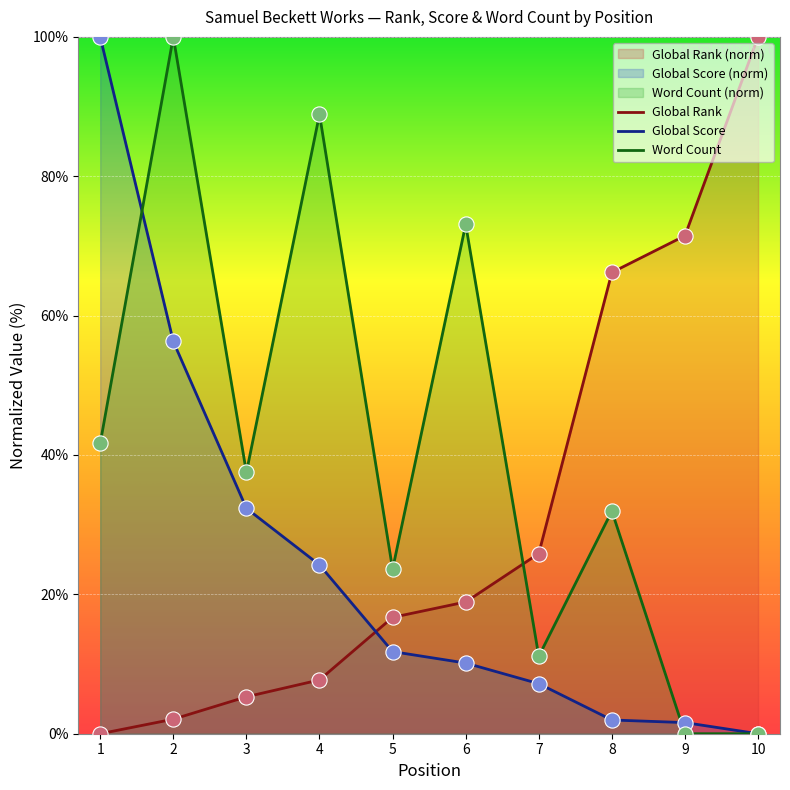

Which series has the largest total across all categories?

Word Count